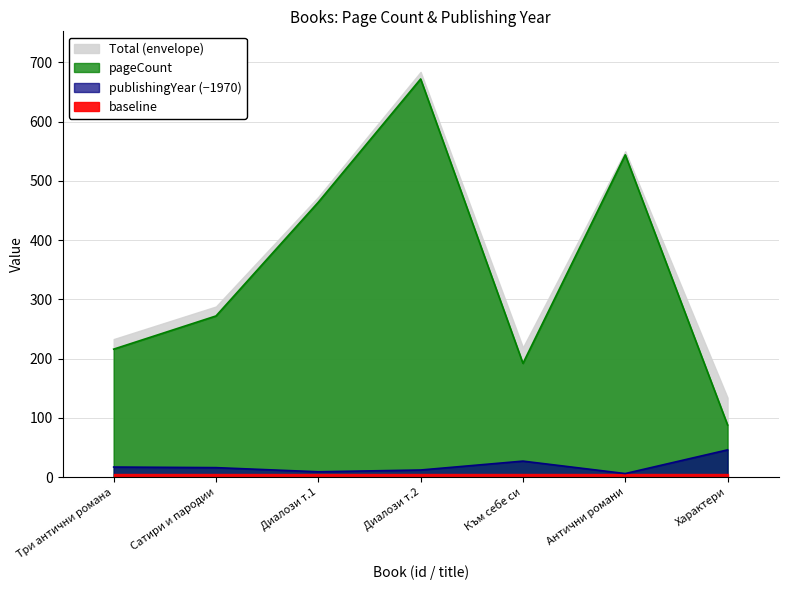

How many data points in pageCount are above 272?

3